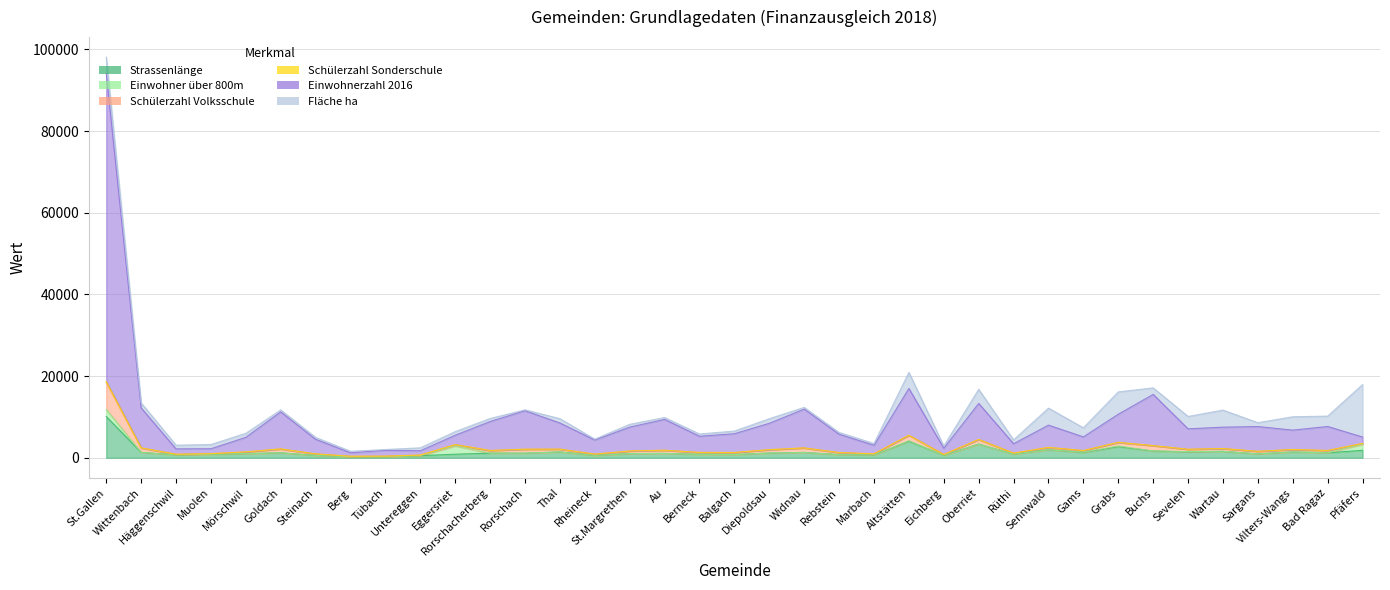

True or false: Schülerzahl Volksschule and Einwohnerzahl 2016 cross at least once.

False